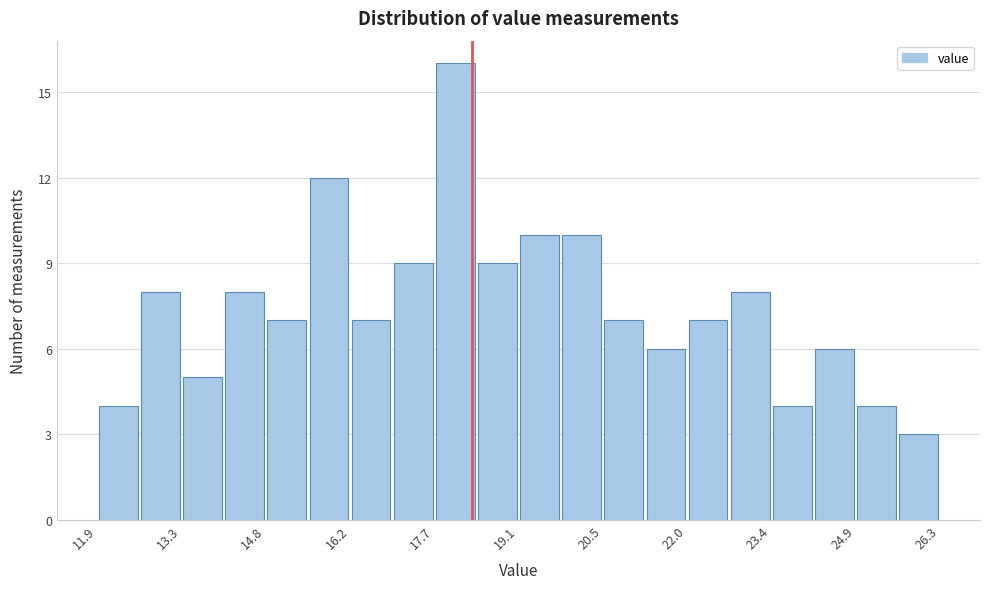

Around what value on the x-axis is the tallest bar? Give the approximate position of its centre, as read against the axis.

18.0